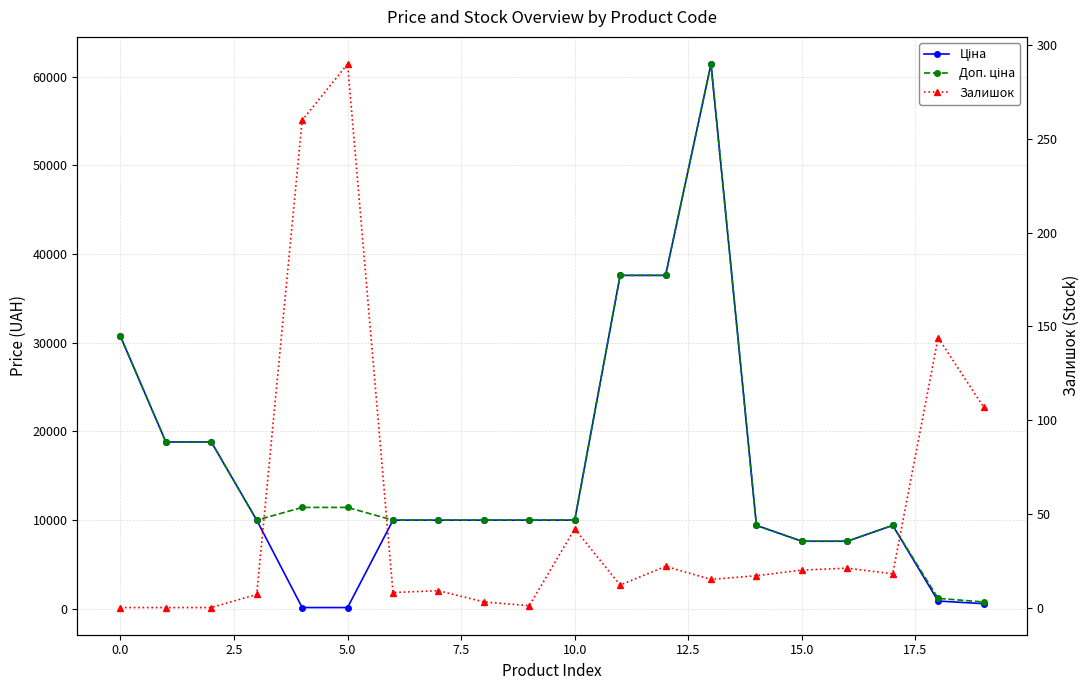

Reading left to right, list all the values displayed in this chart.

Ціна: 30717.1	18796.8	18796.8	9975.0	114.1	114.1	9975.0	9975.0	9975.0	9975.0	9975.0	37593.6	37593.6	61434.3	9384.0	7596.5	7596.5	9384.0	848.4	551.5
Доп. ціна: 30717.1	18796.8	18796.8	9975.0	11410.0	11410.0	9975.0	9975.0	9975.0	9975.0	9975.0	37593.6	37593.6	61434.3	9384.0	7596.5	7596.5	9384.0	1149.7	747.0
Залишок: 0.0	0.0	0.0	7.0	260.0	290.0	8.0	9.0	3.0	1.0	42.0	12.0	22.0	15.0	17.0	20.0	21.0	18.0	144.0	107.0